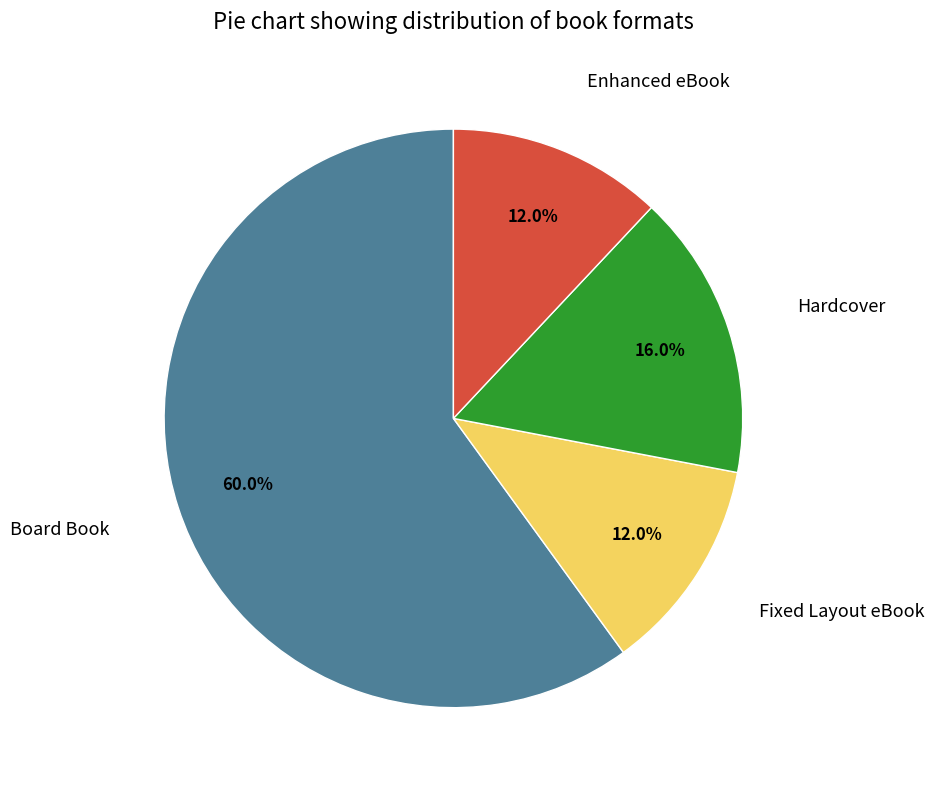

Is there any slice that represents more than half of the pie?

Yes